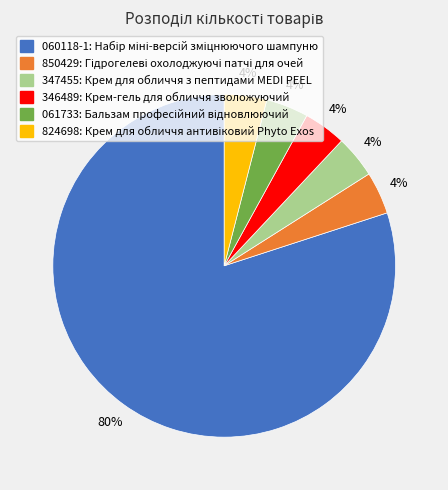

Is there any slice that represents more than half of the pie?

Yes